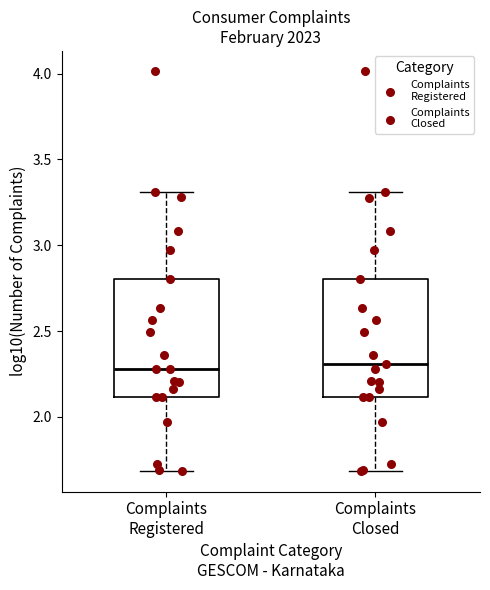

Where is the upper edge of the box for Complaints Registered on the y-axis? The values are not printed on the chart, so give them approximately, as read against the axis.

2.8